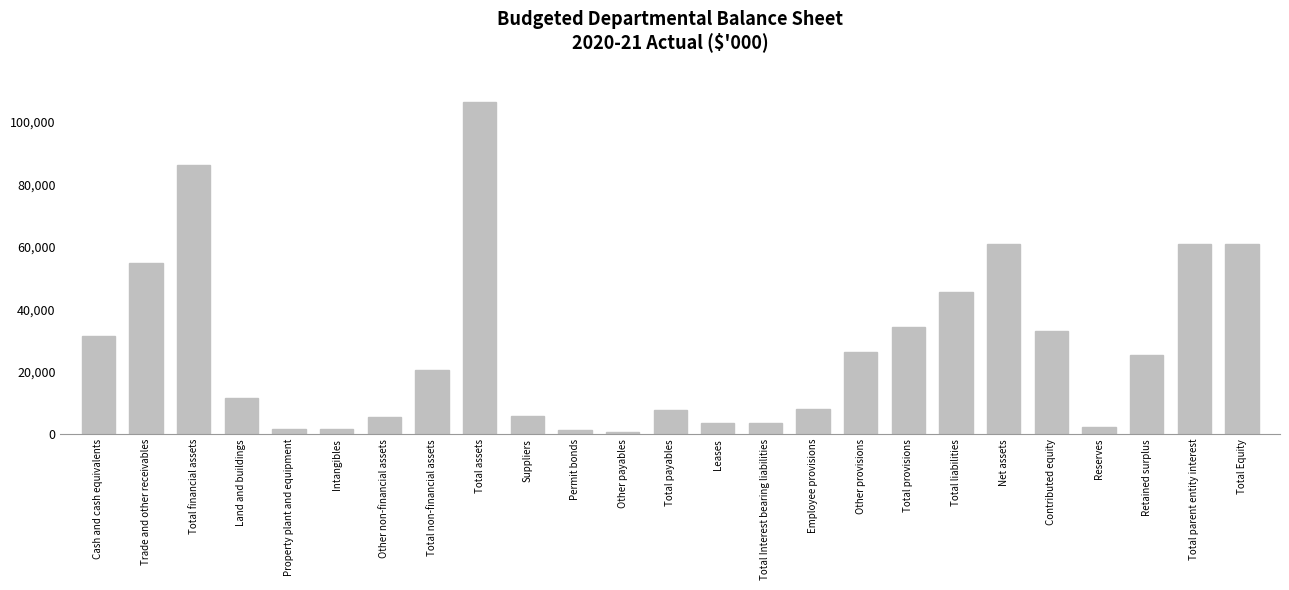

What is the greatest value displayed?

106489